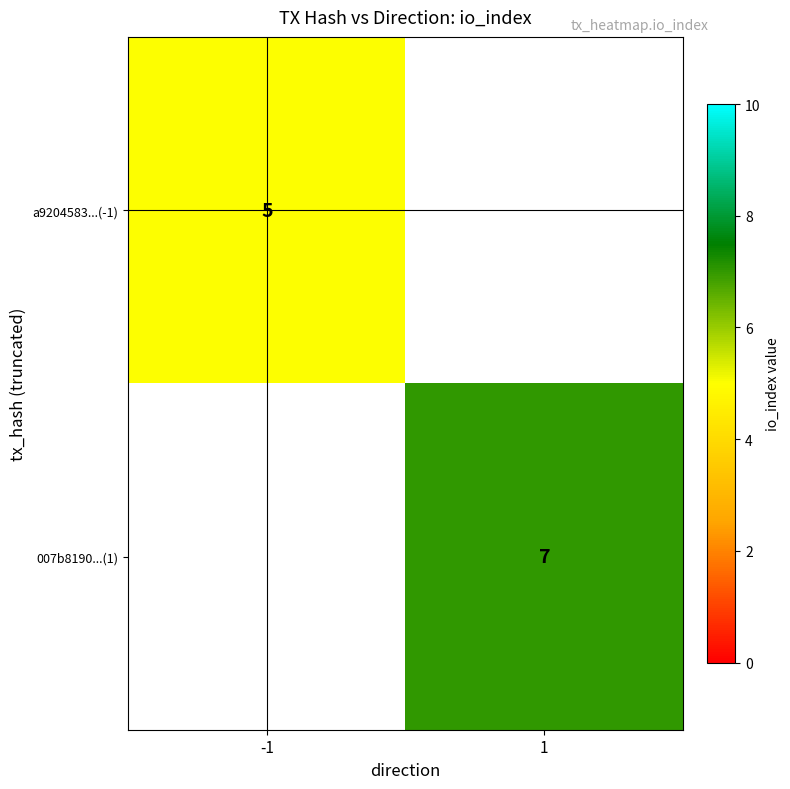

The value of 007b8190...(1) at 1 is 7. True or false?

True